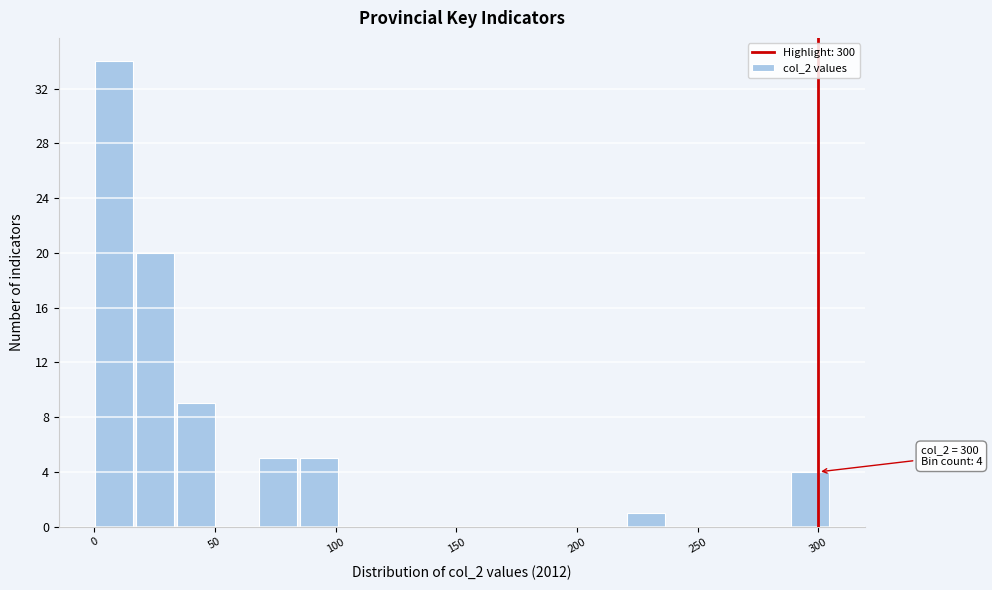

Read against the x-axis, roughly where is the centre of the tallest bar?

10